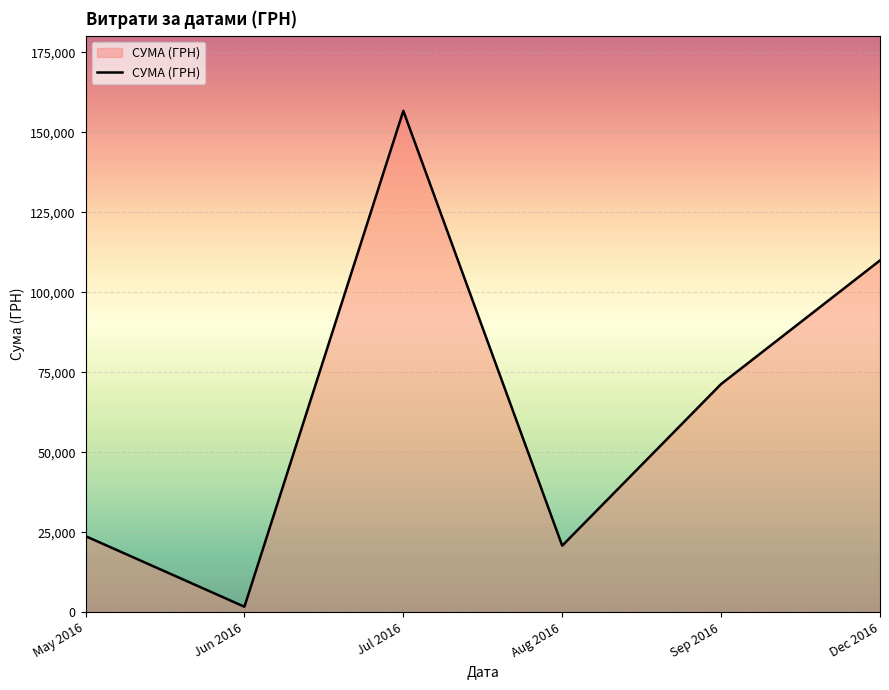

At which label is the value closest to 79217?

Sep 2016